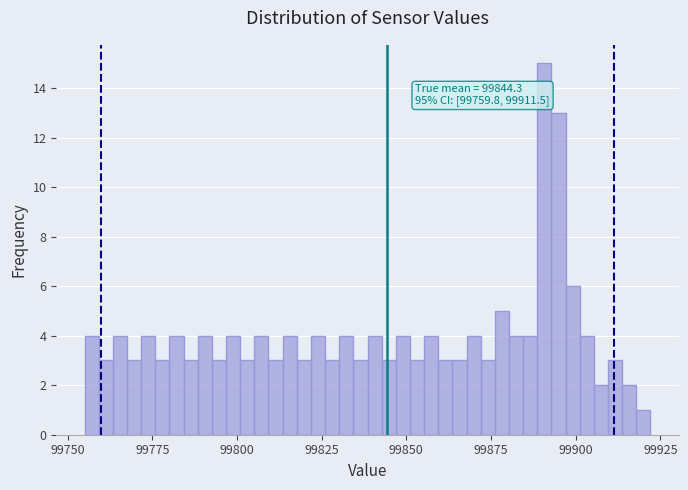

Around what value on the x-axis is the tallest bar? Give the approximate position of its centre, as read against the axis.

99890